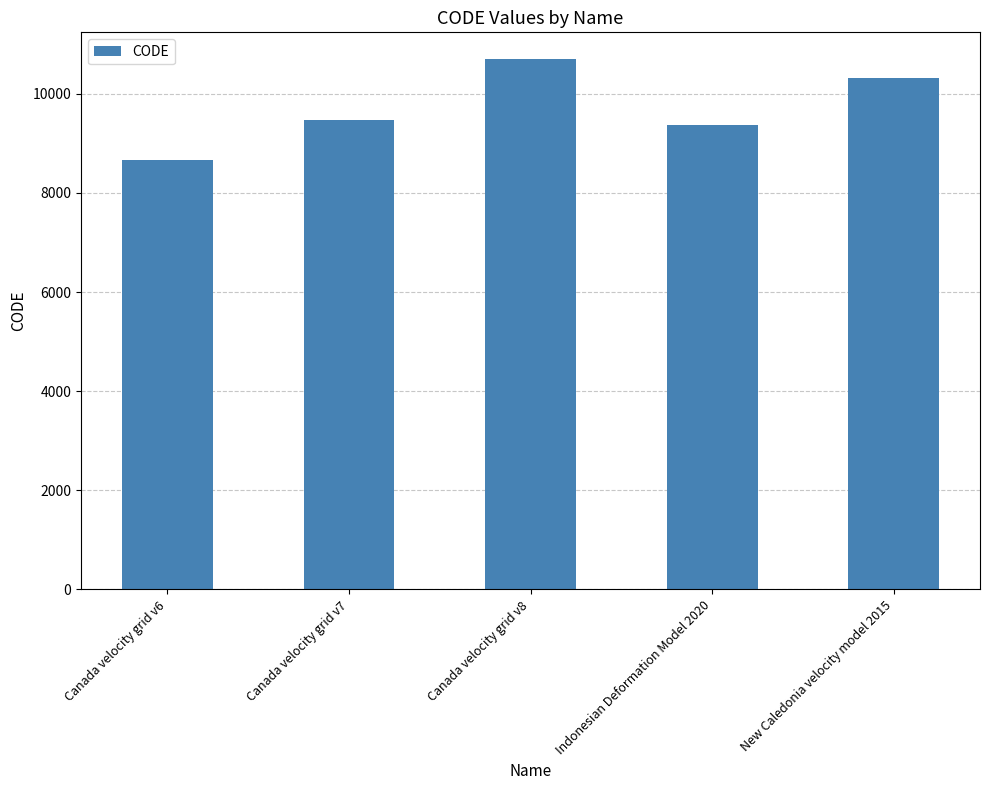

List the labels in order of value, largest first.

Canada velocity grid v8, New Caledonia velocity model 2015, Canada velocity grid v7, Indonesian Deformation Model 2020, Canada velocity grid v6